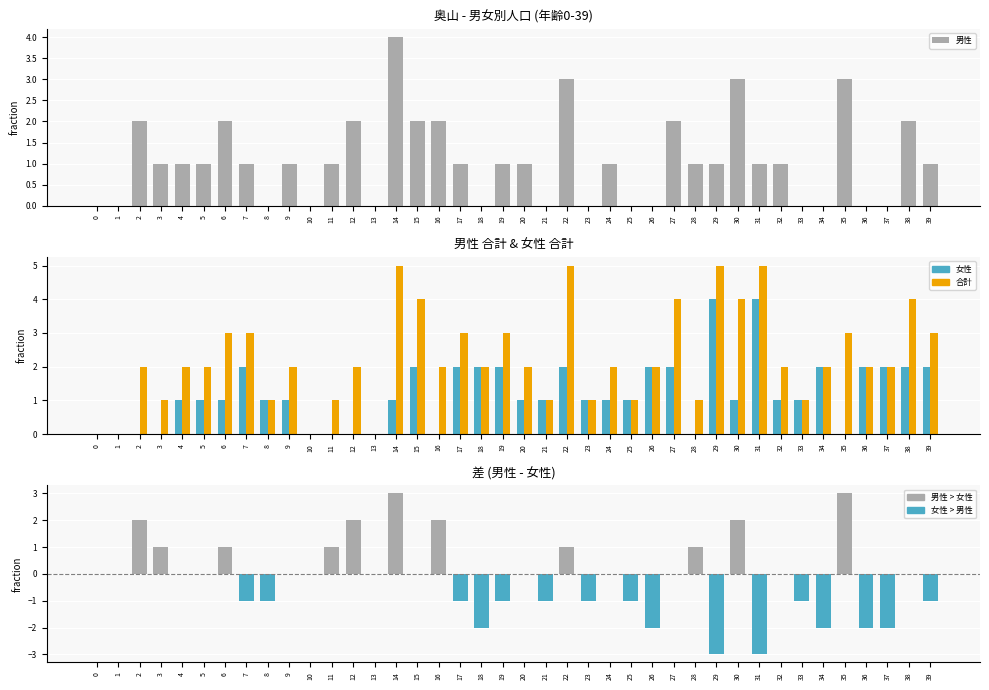

How many values in the 男性 series exceed 1?

11